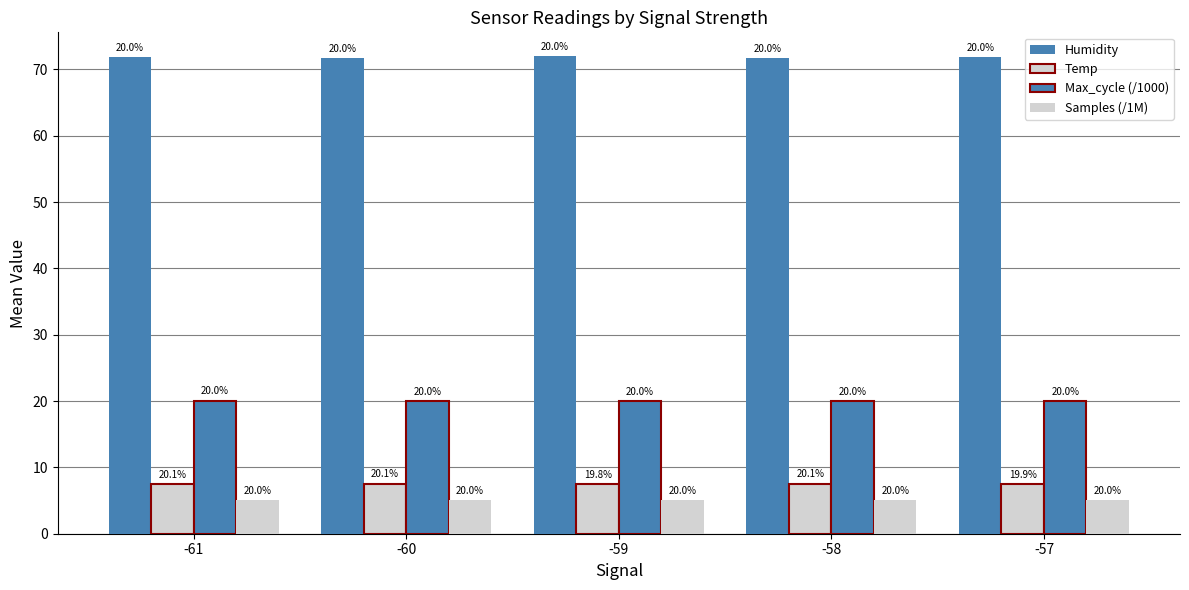

How many bars are there in total?

20